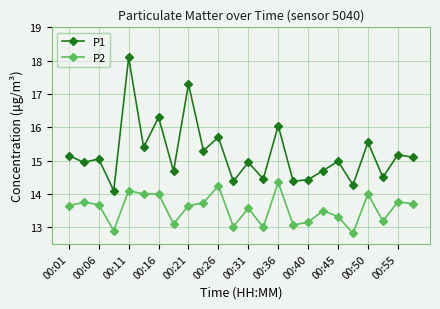

True or false: P2 and P1 intersect in this chart.

False